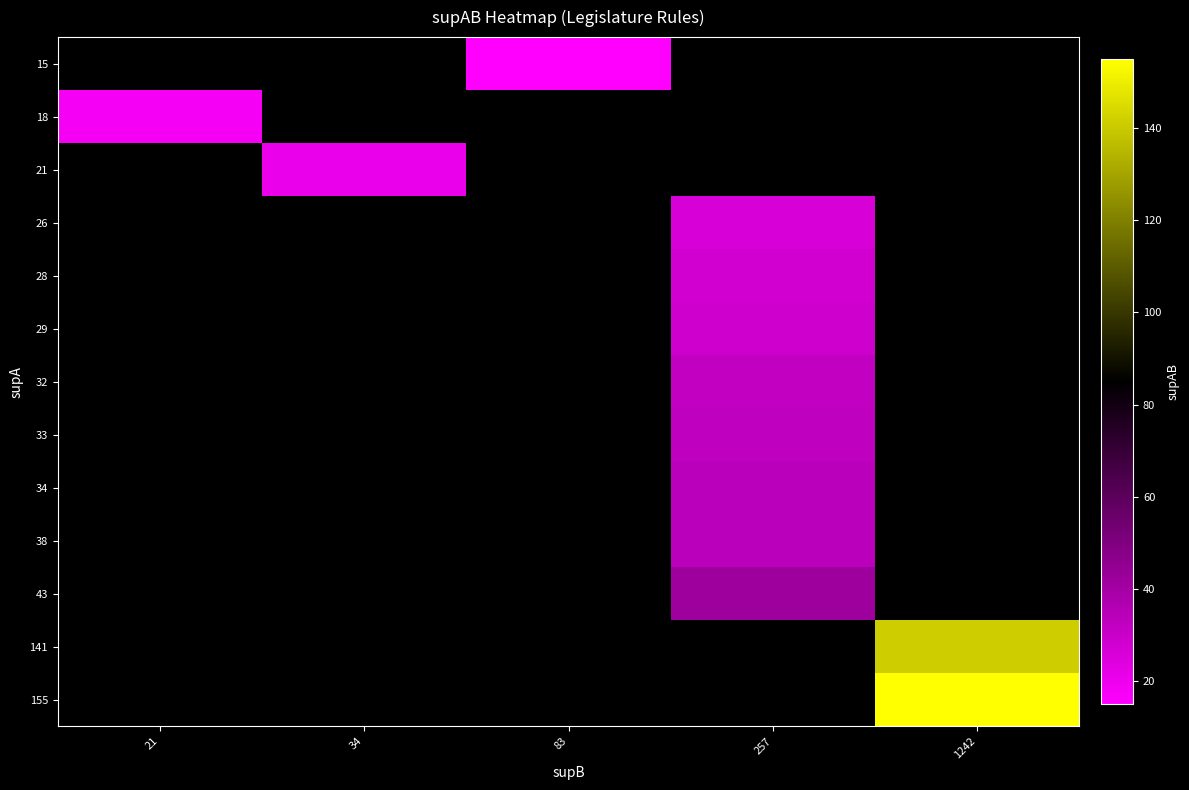

How many data points does each series have?

5